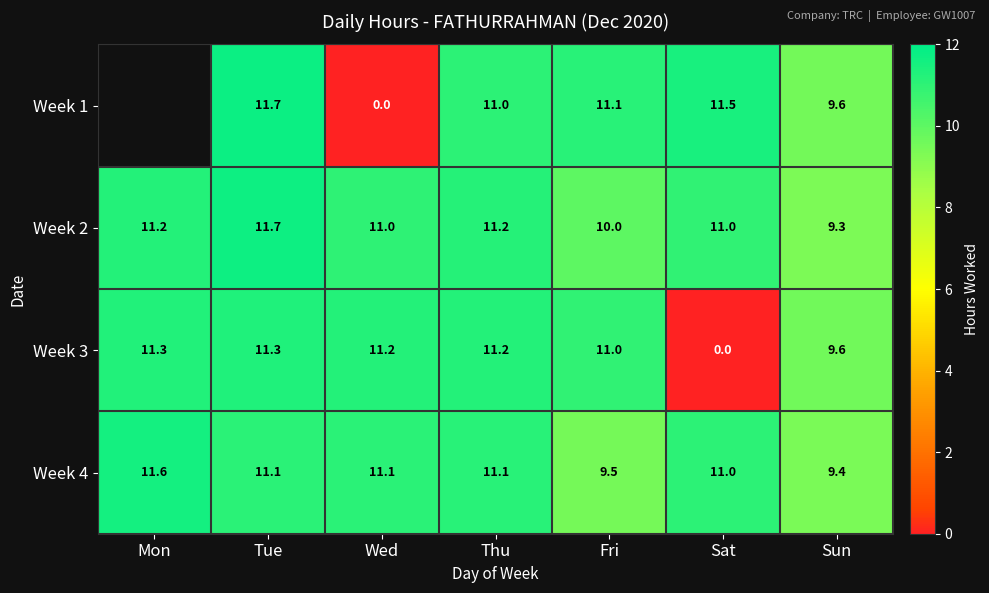

At which label does Week 4 first exceed 11?

Mon